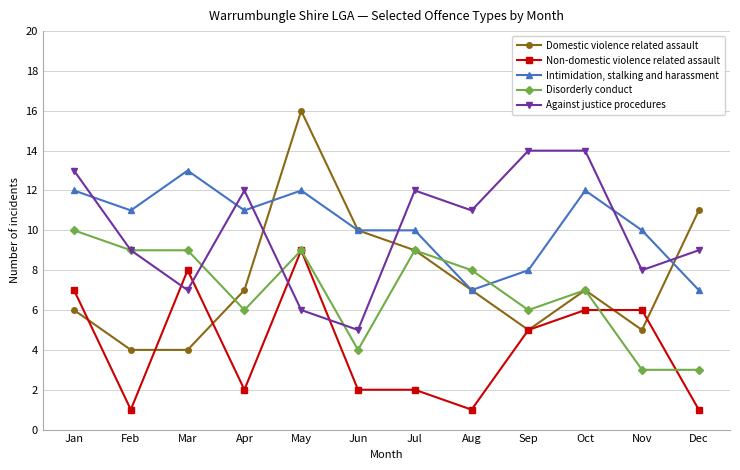

Which series has the largest range (max minus min)?

Domestic violence related assault